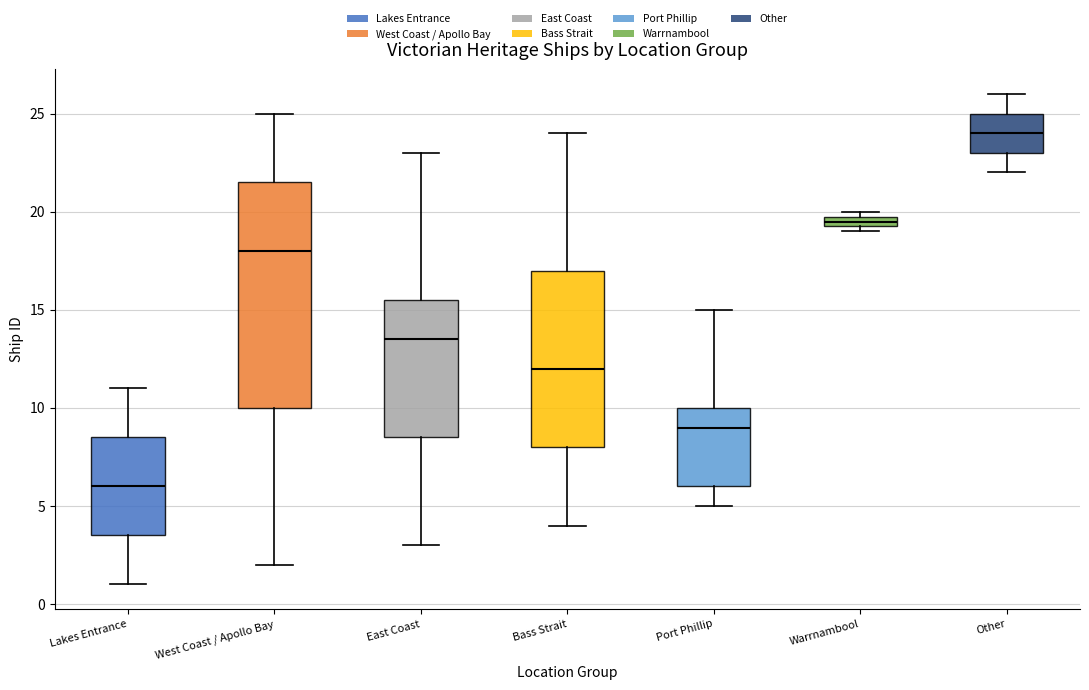

Comparing the boxes themselves (not the whiskers), which one is the tallest?

West Coast / Apollo Bay